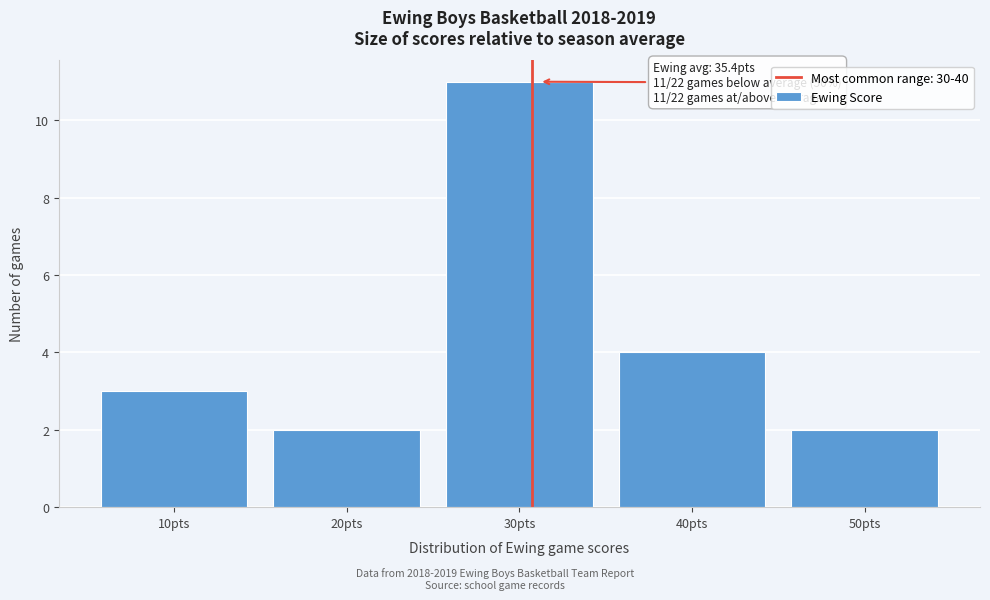

Reading left to right, what are all the values shown in this chart?

3	2	11	4	2